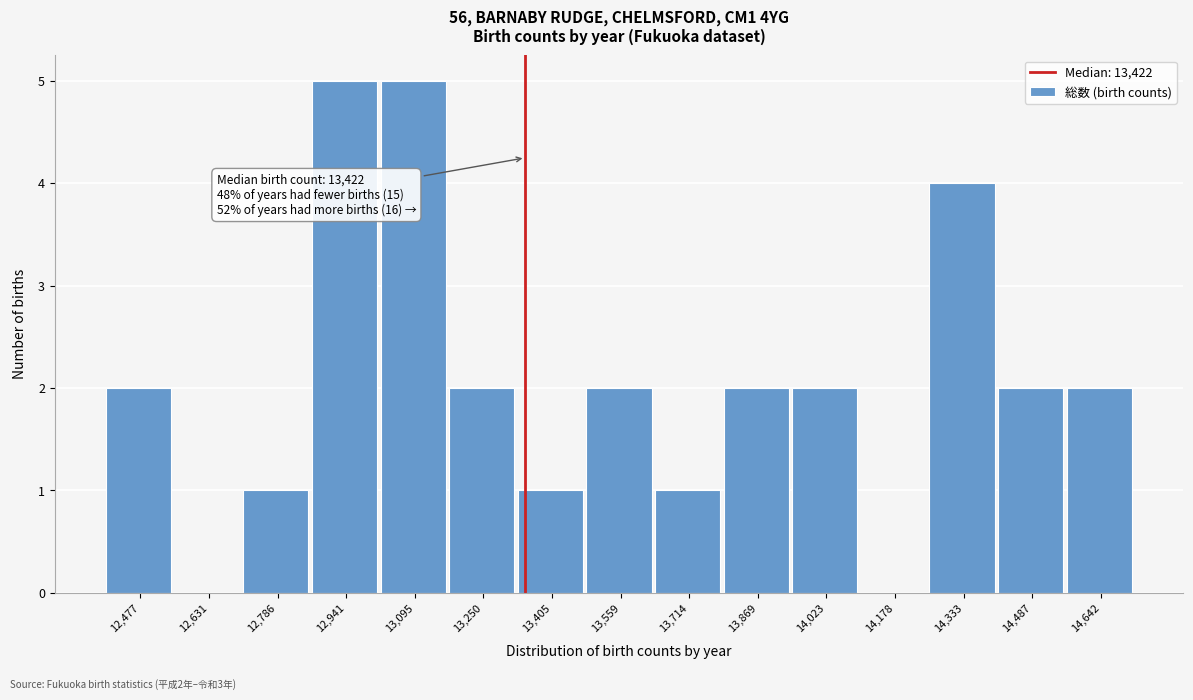

Reading right to left, extract all data points from this chart.

14,642=2	14,487=2	14,333=4	14,178=0	14,023=2	13,869=2	13,714=1	13,559=2	13,405=1	13,250=2	13,095=5	12,941=5	12,786=1	12,631=0	12,477=2